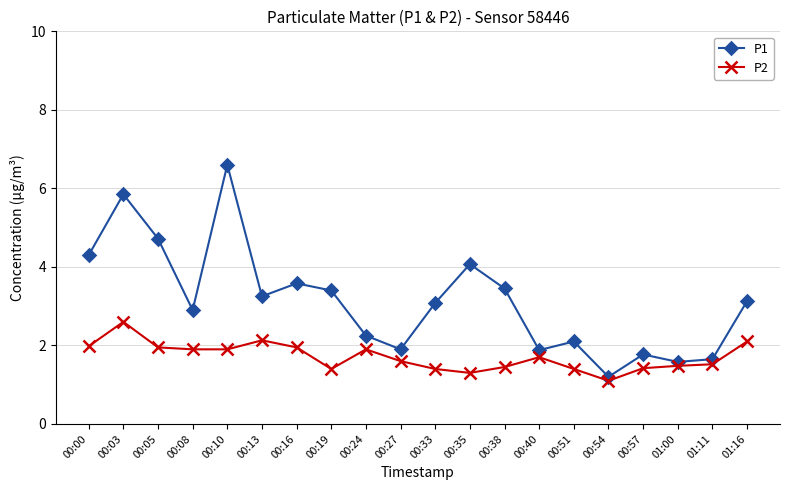

True or false: P2 and P1 intersect in this chart.

False